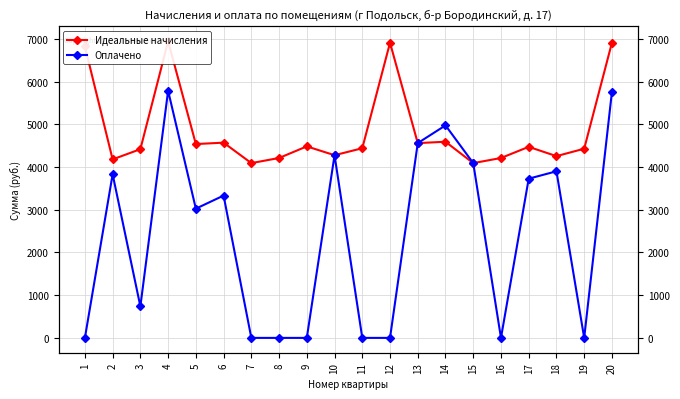

What is the approximate value of Оплачено at 18?

3901.0